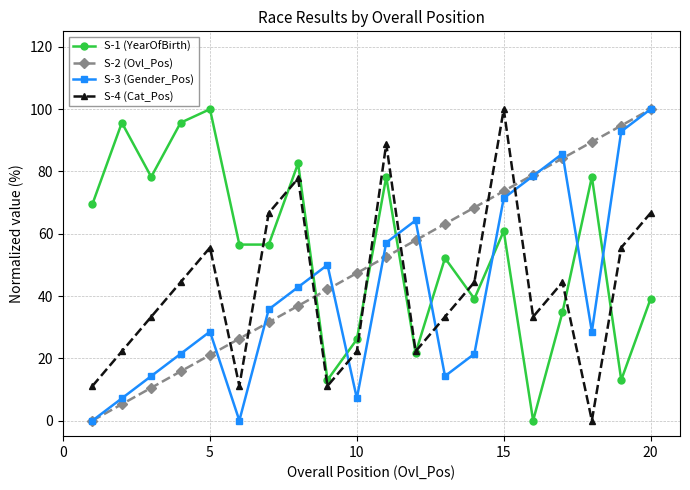

True or false: S-4 (Cat_Pos) has more than 1 interior local peaks.

True